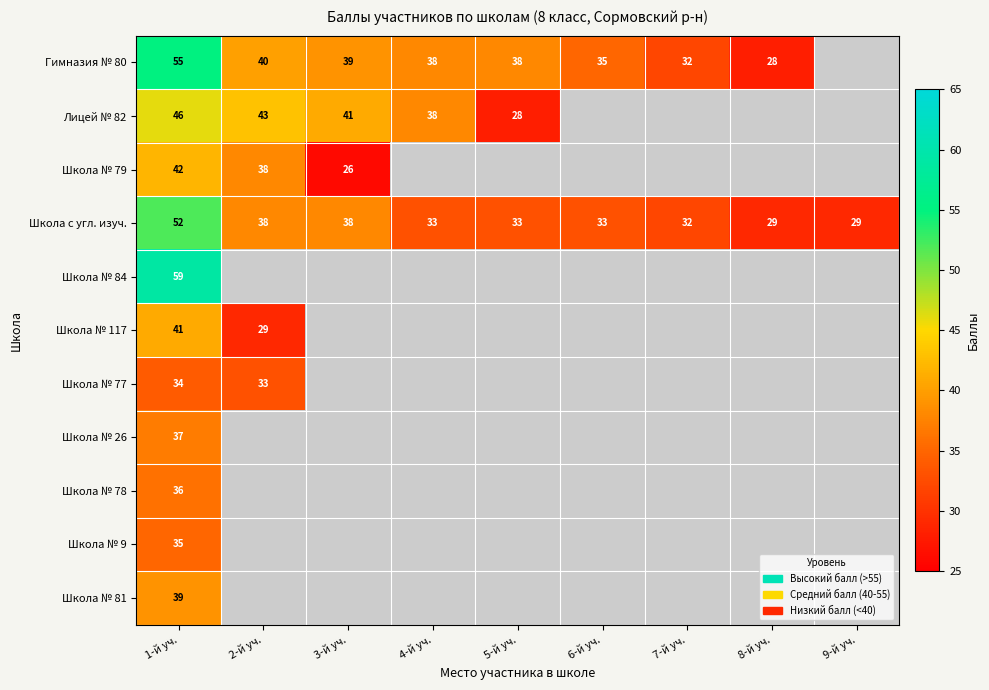

At which category is the sum across all series the highest?

1-й уч.